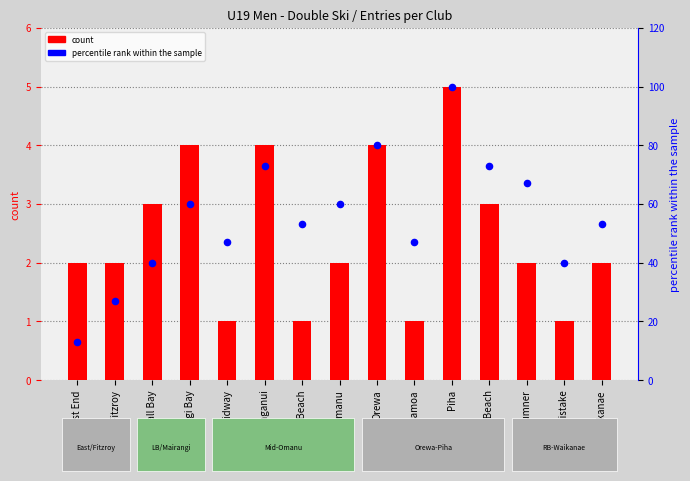

Which series reaches the minimum Y coordinate?

count